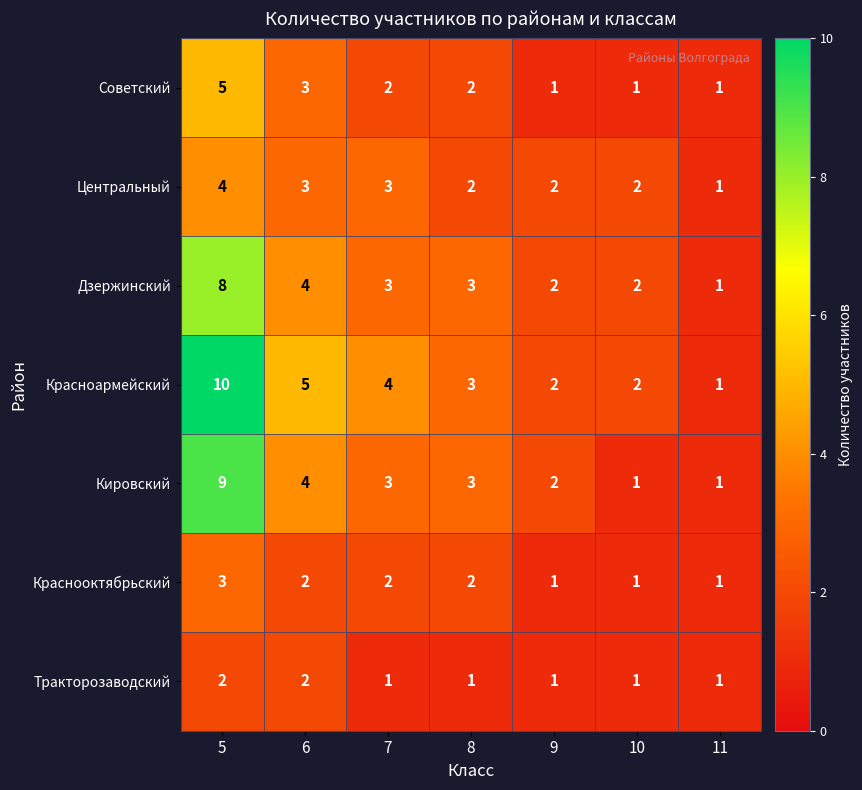

At which label does Красноармейский first exceed 3?

5